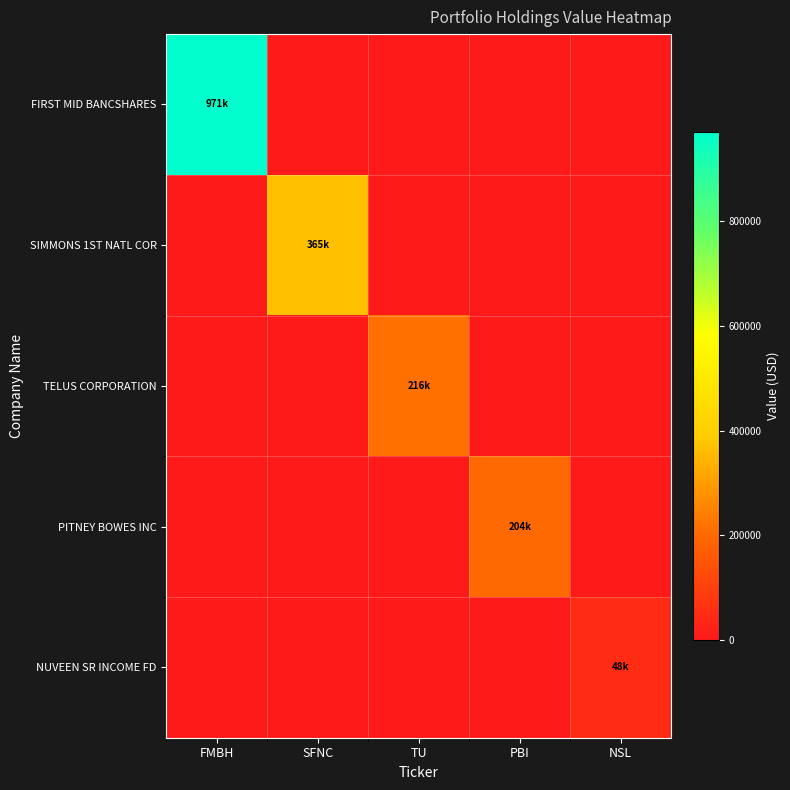

What is the total value across all series at SFNC?

365000